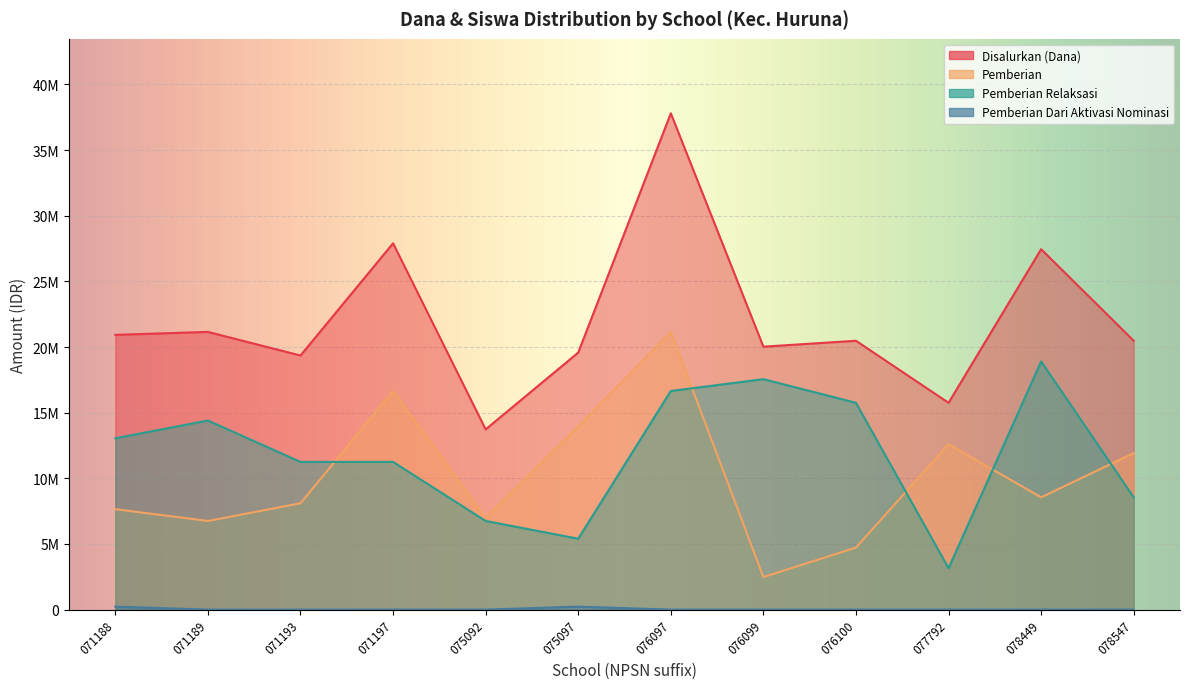

What is the average value of the Pemberian Relaksasi series?

11887500